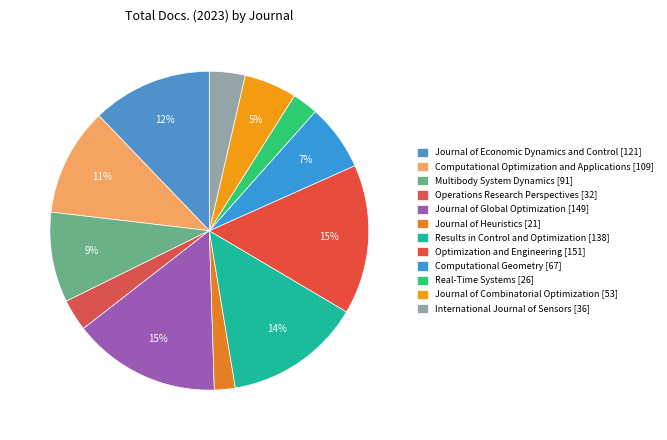

Approximately how many times larger is the value at Journal of Heuristics compared to Multibody System Dynamics?

0.2